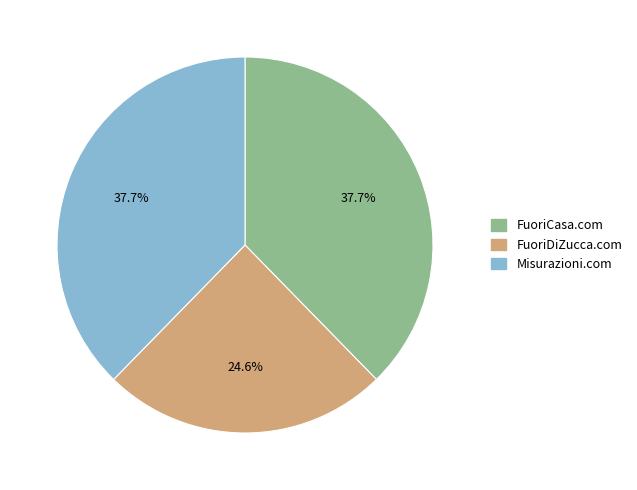

What percentage do FuoriDiZucca.com and FuoriCasa.com together represent?

62.3%